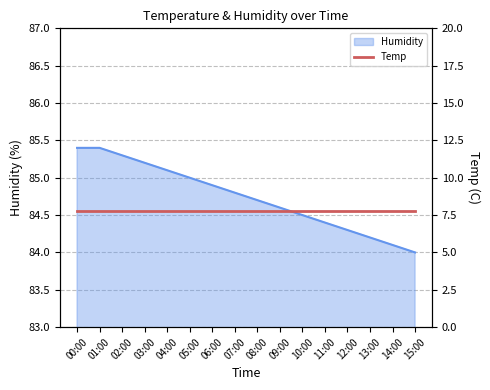

Reading left to right, what are all the values shown in this chart?

00:00=85.4	01:00=85.4	02:00=85.3	03:00=85.2	04:00=85.1	05:00=85.0	06:00=84.9	07:00=84.8	08:00=84.7	09:00=84.6	10:00=84.5	11:00=84.4	12:00=84.3	13:00=84.2	14:00=84.1	15:00=84.0